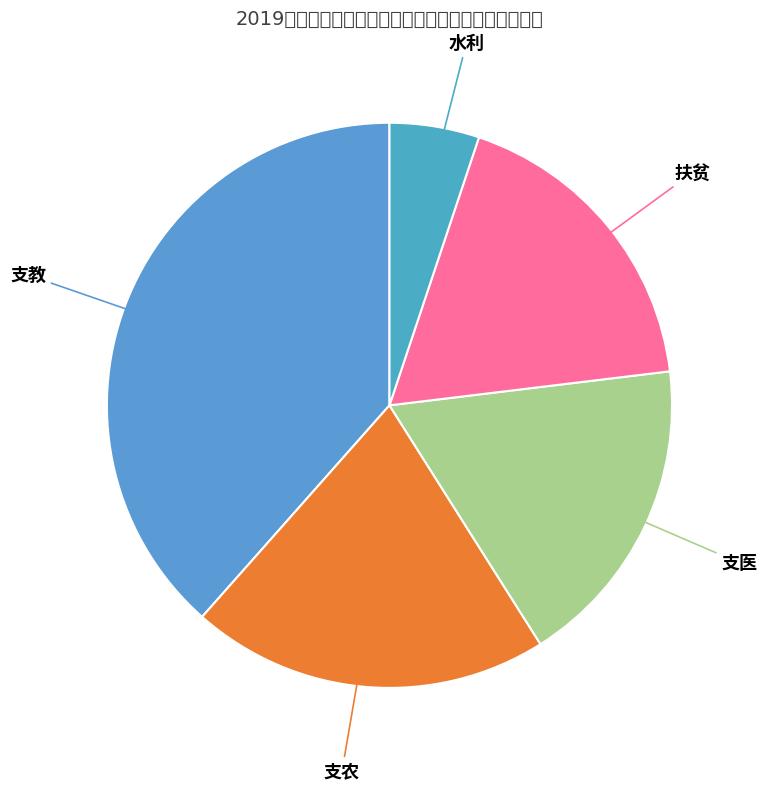

How many slices are in this pie chart?

5